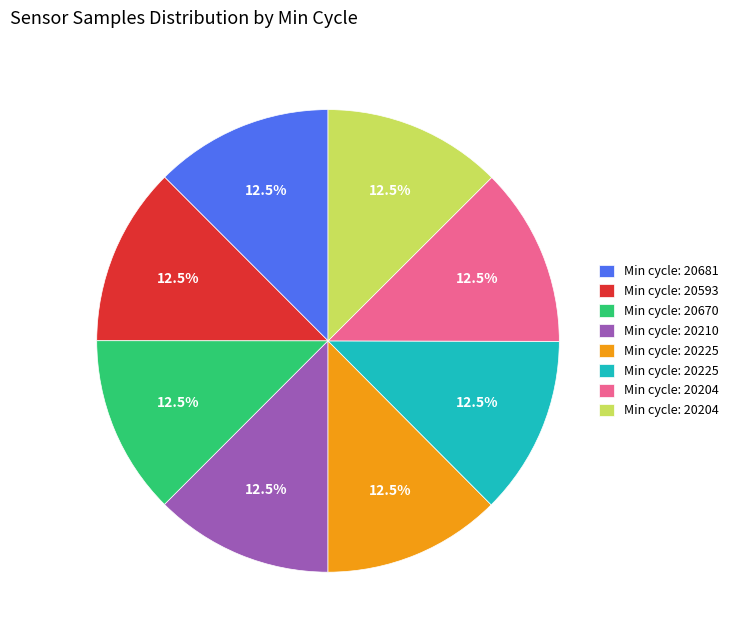

Does any single category account for the majority?

No